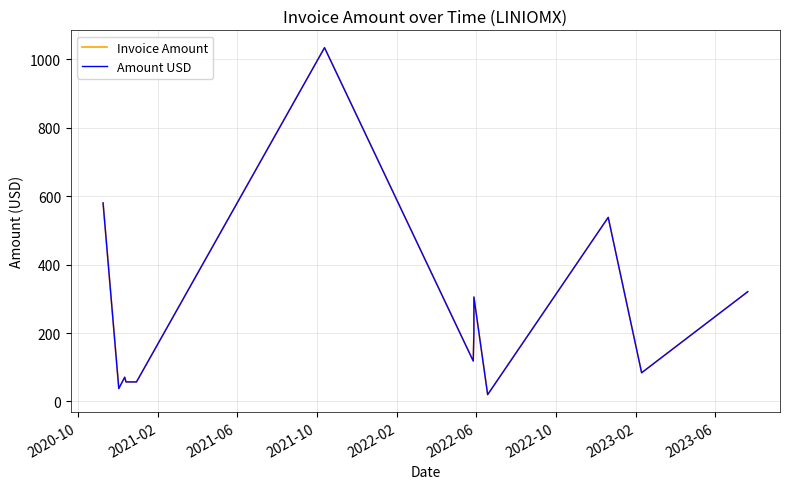

How many interior local valleys does the Invoice Amount series have?

4